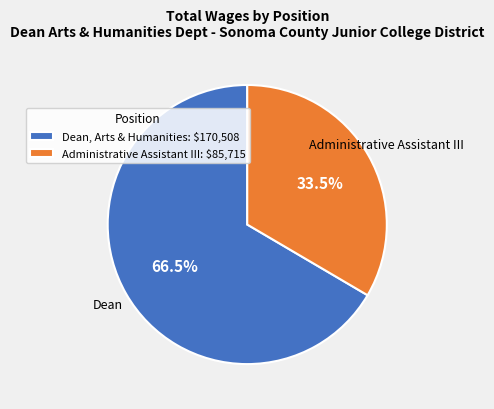

Is Administrative Assistant III the majority of the pie?

No